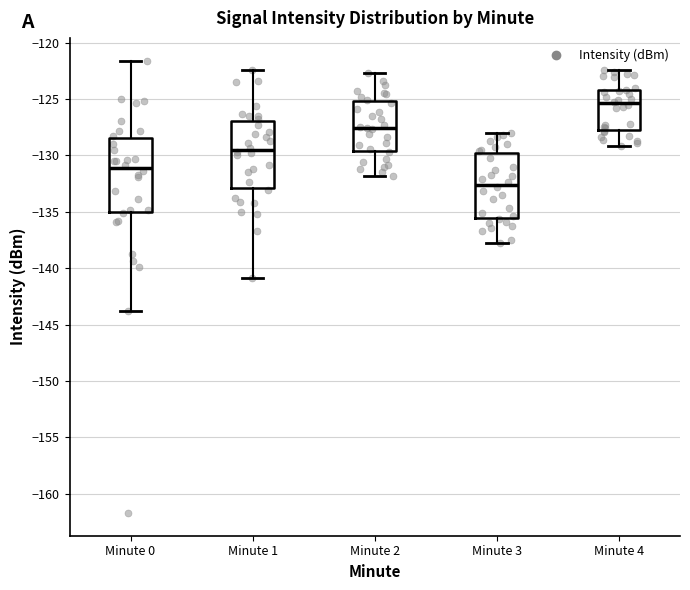

Which box has the highest median line?

Minute 4